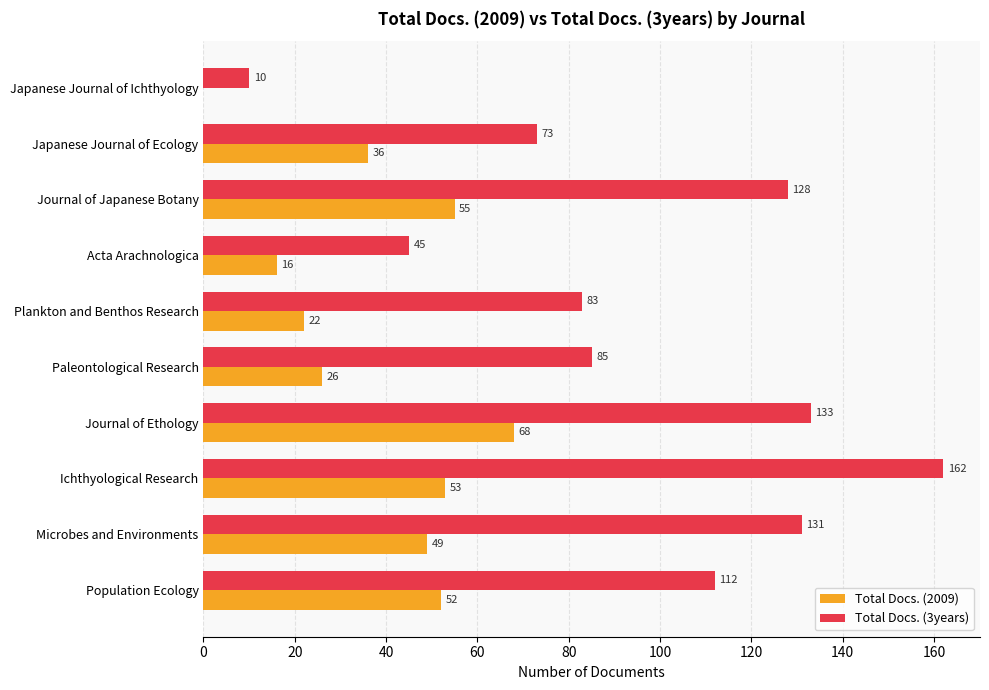

The value of Total Docs. (3years) at Plankton and Benthos Research is 83. True or false?

True